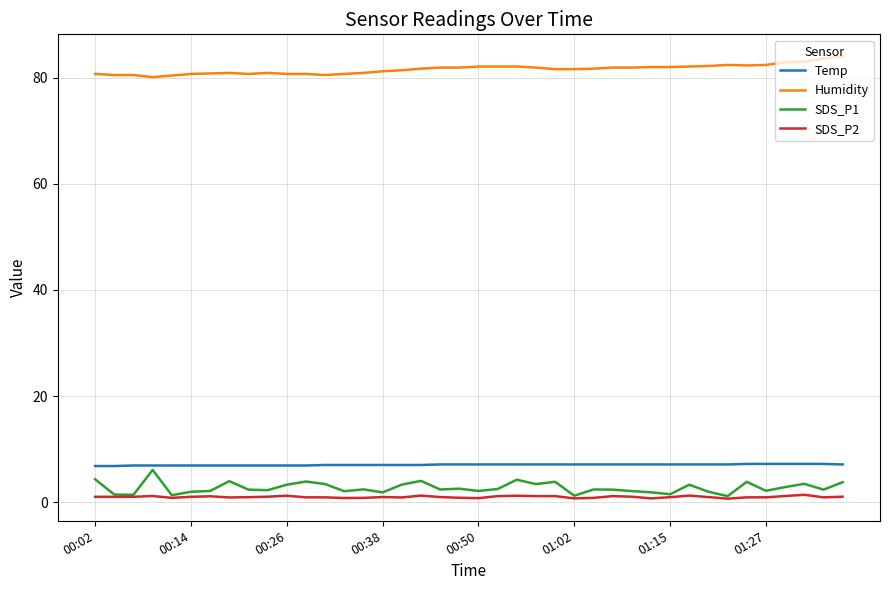

Which series has the widest spread of values?

SDS_P1